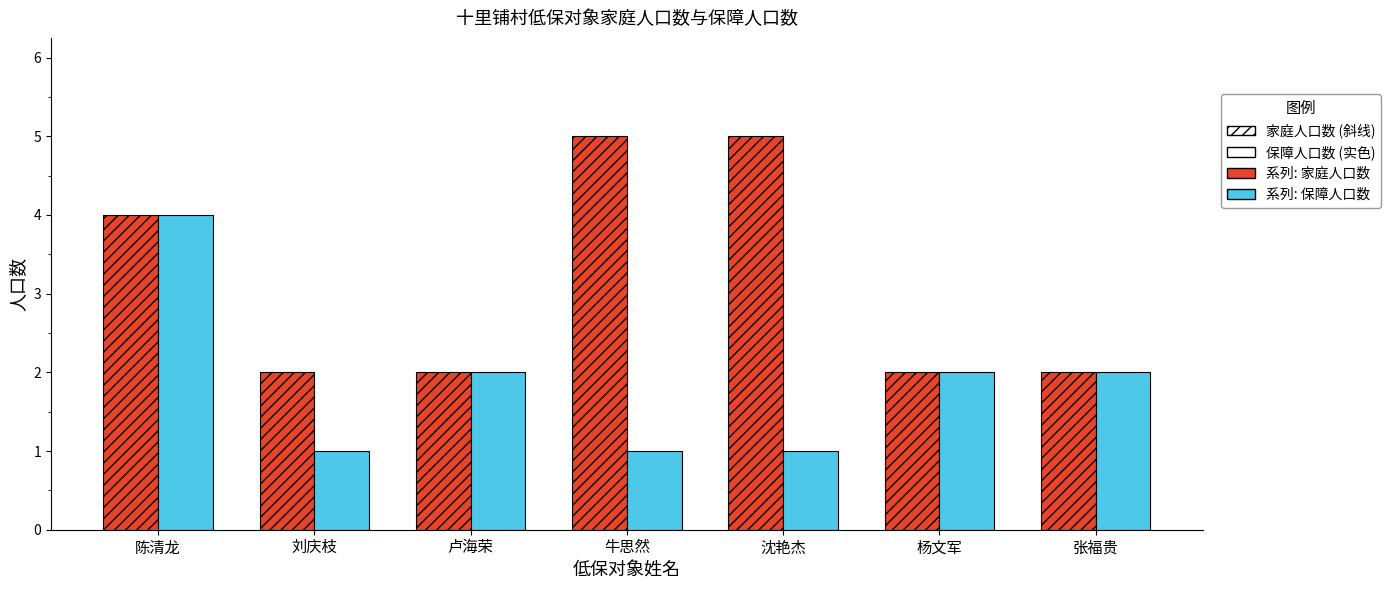

What is the maximum value shown in the chart?

5